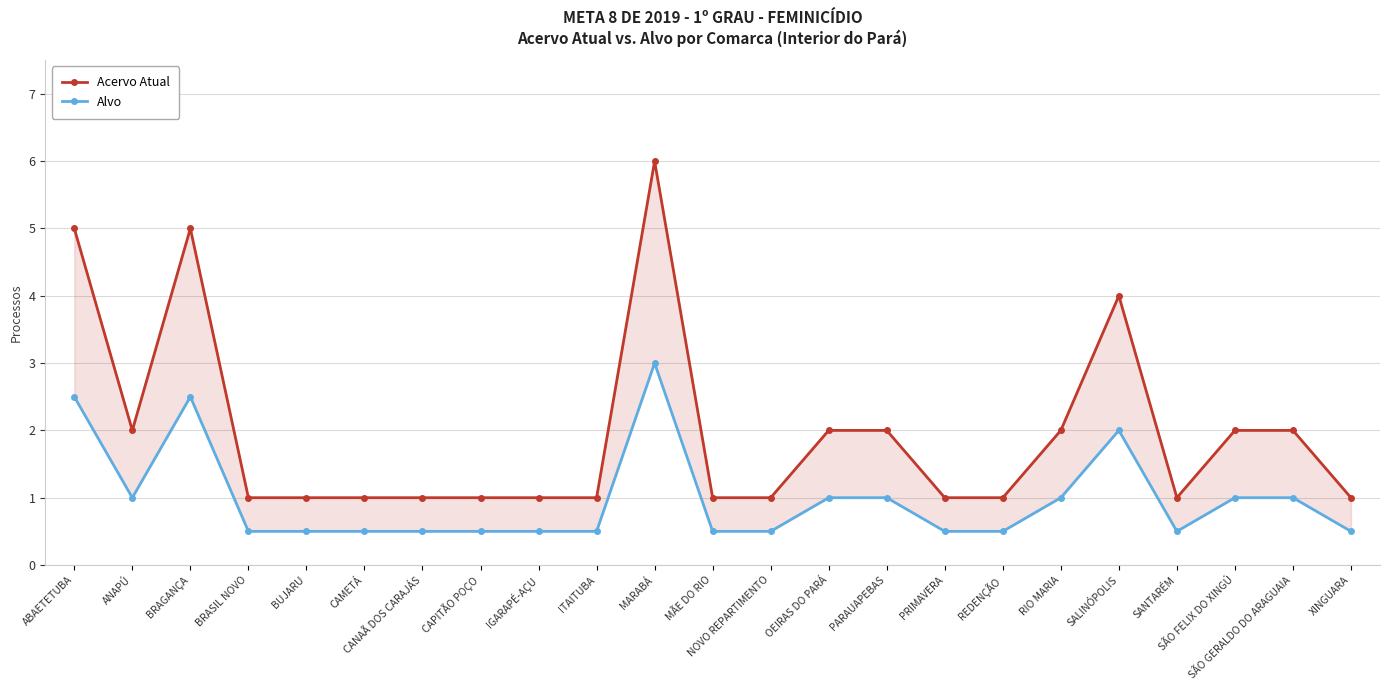

Rank the series at PARAUAPEBAS from highest to lowest value.

Acervo Atual, Alvo